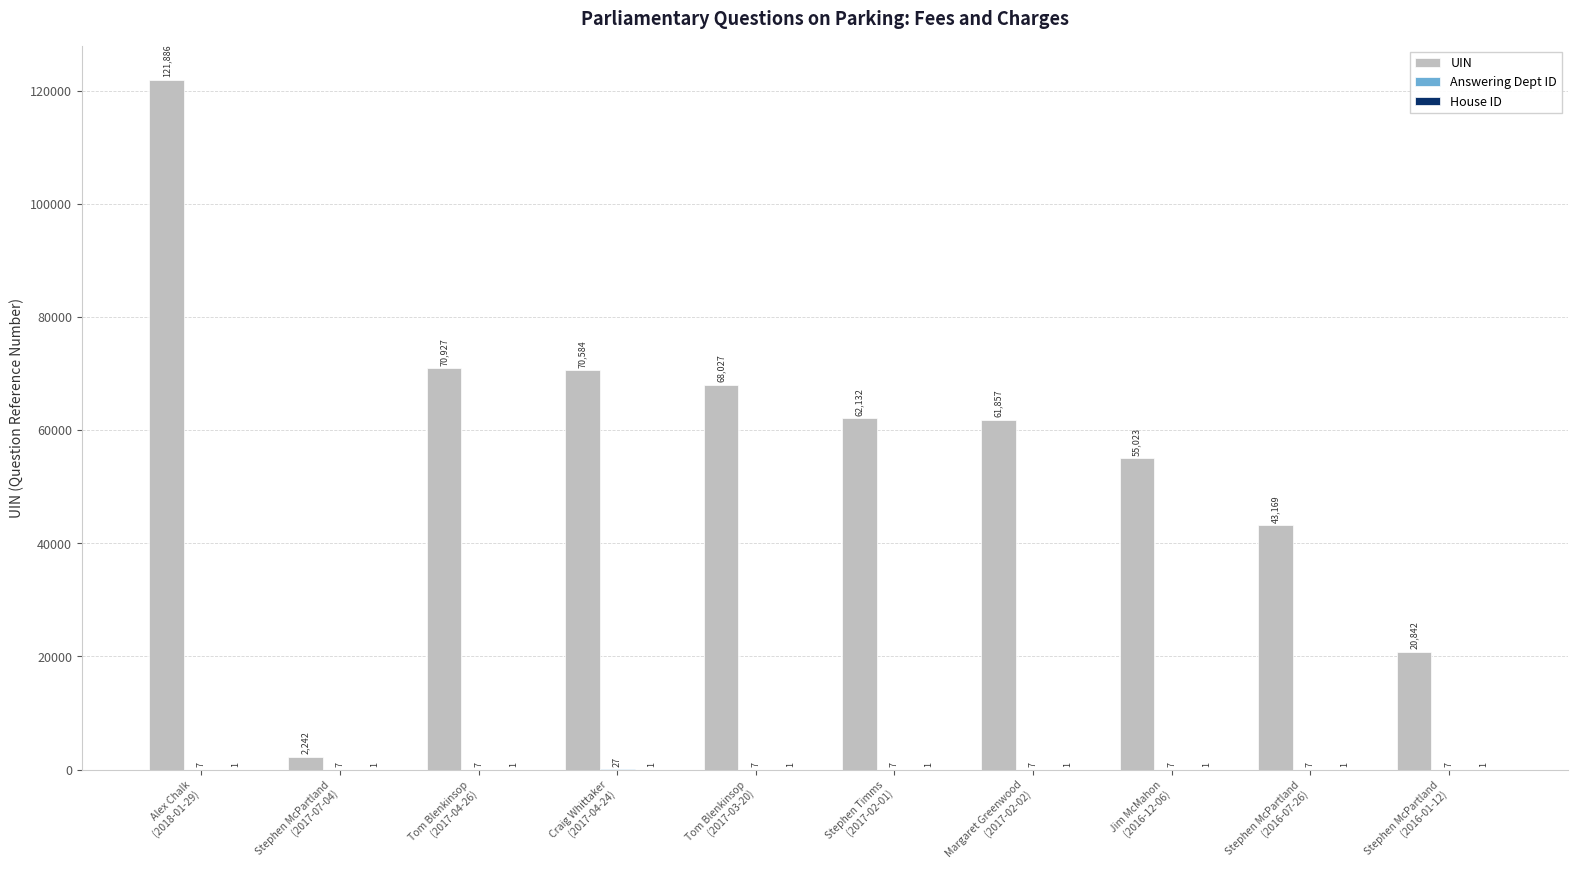

How many distinct data groups are displayed?

3